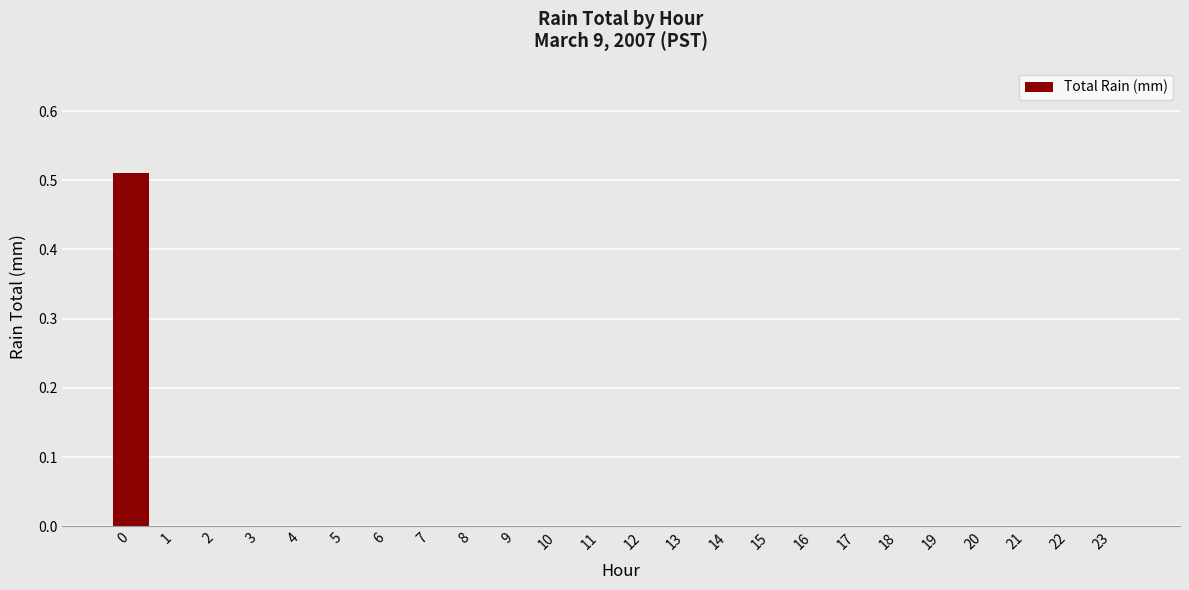

Is it true that the value at 12 is 0.0?

True